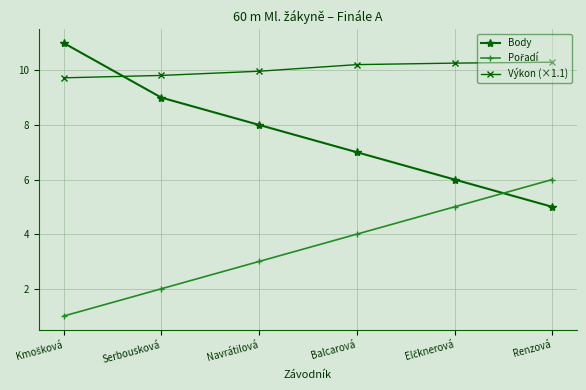

How many Body values are between 6 and 9?

4